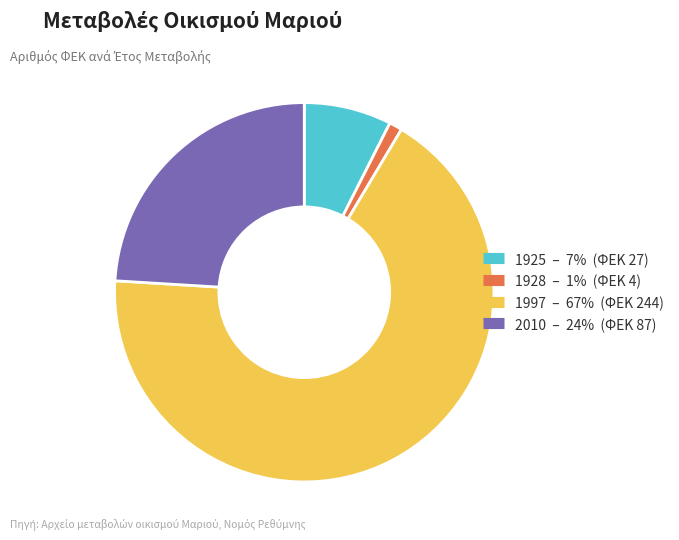

Is 1925 the majority of the pie?

No